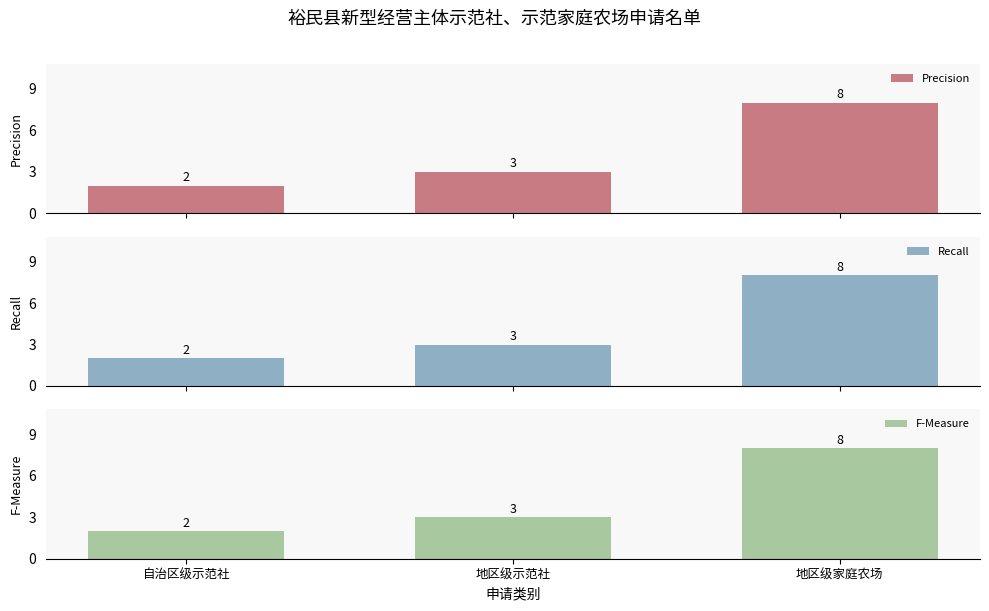

Is it true that Recall equals 8 at 地区级家庭农场?

True